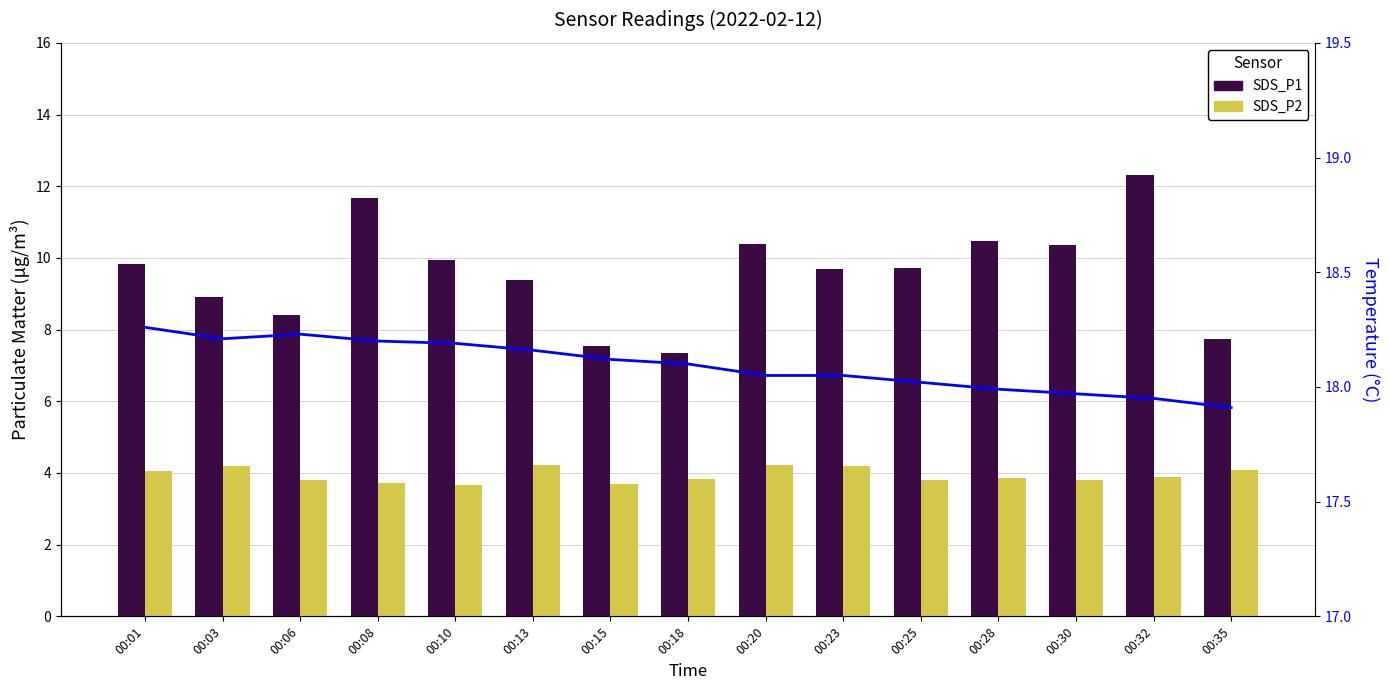

Which series has the largest range (max minus min)?

SDS_P1